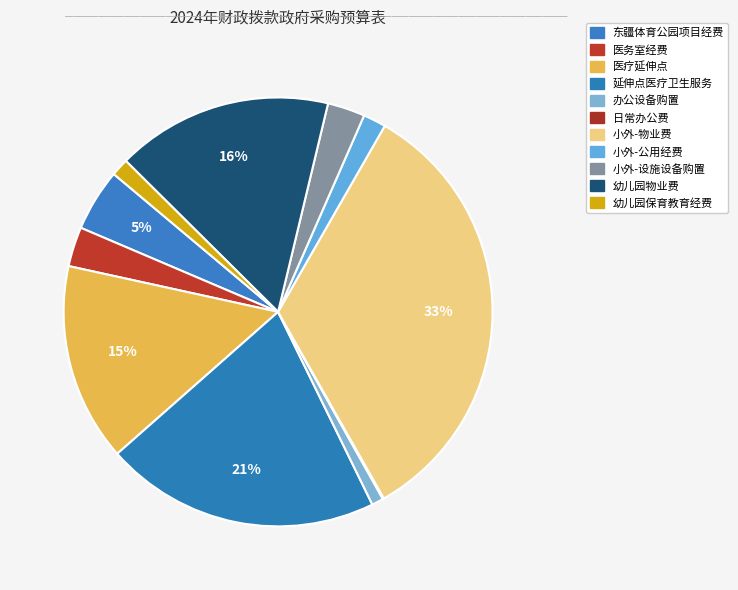

Which category has the biggest portion of the pie?

小外-物业费